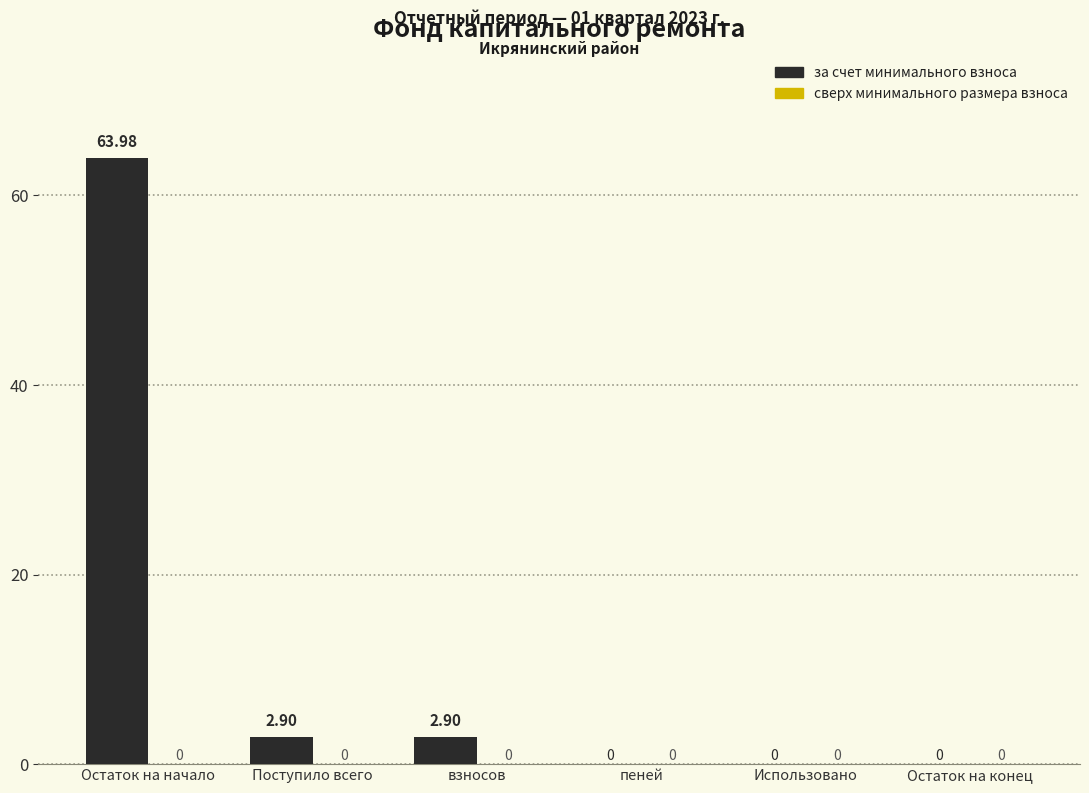

Between взносов and Использовано, which is larger?

взносов